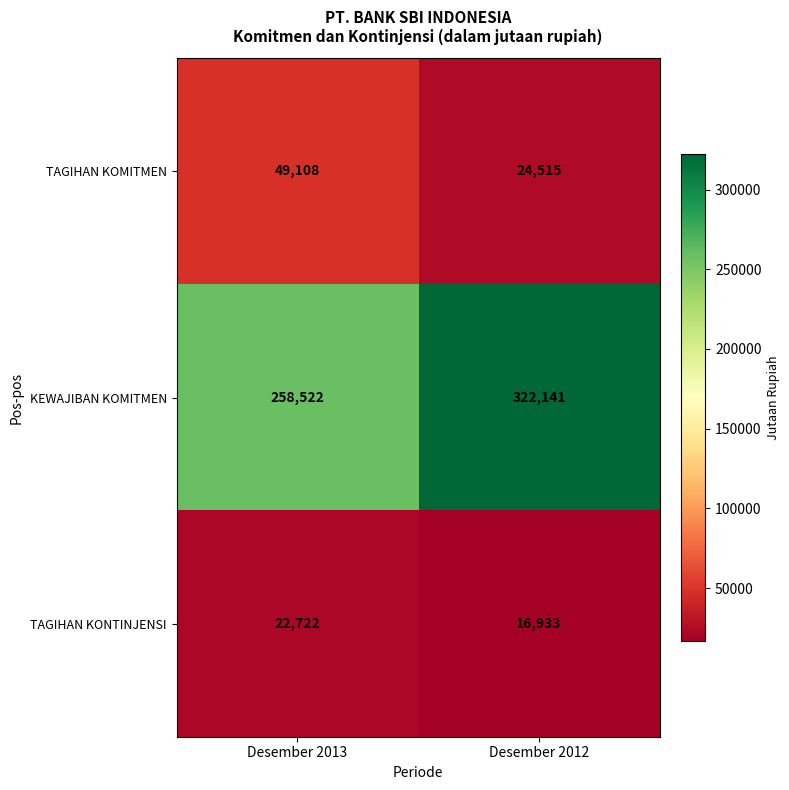

Which series has the widest spread of values?

KEWAJIBAN KOMITMEN